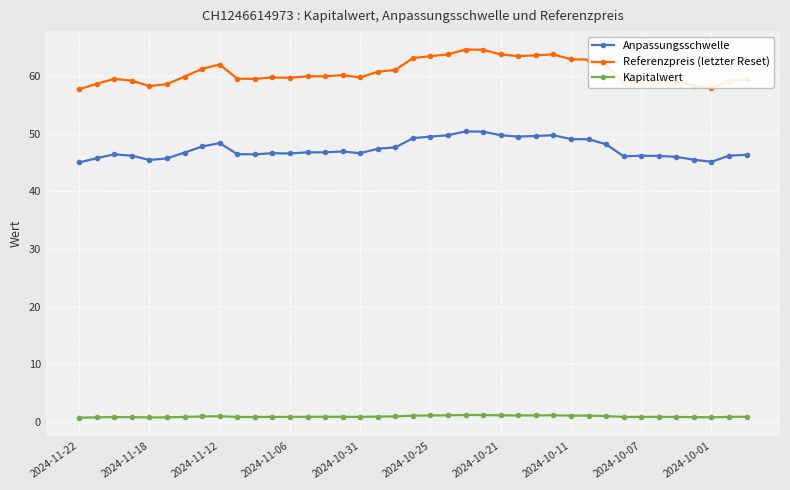

True or false: Kapitalwert and Anpassungsschwelle cross at least once.

False